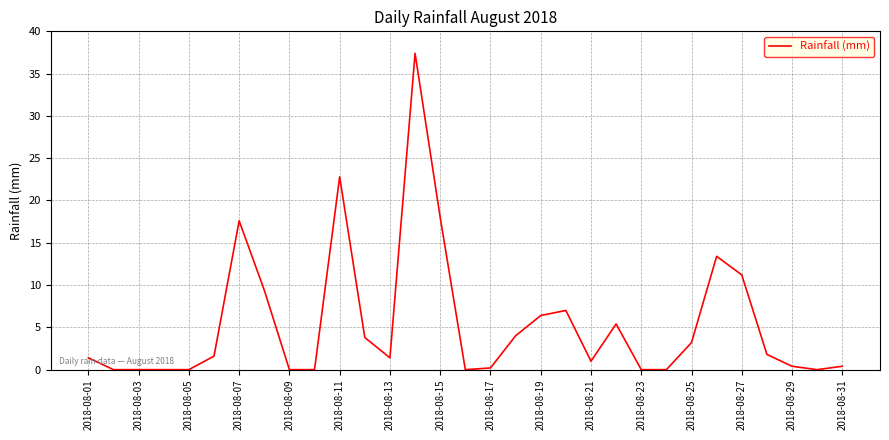

What is the greatest value displayed?

37.4